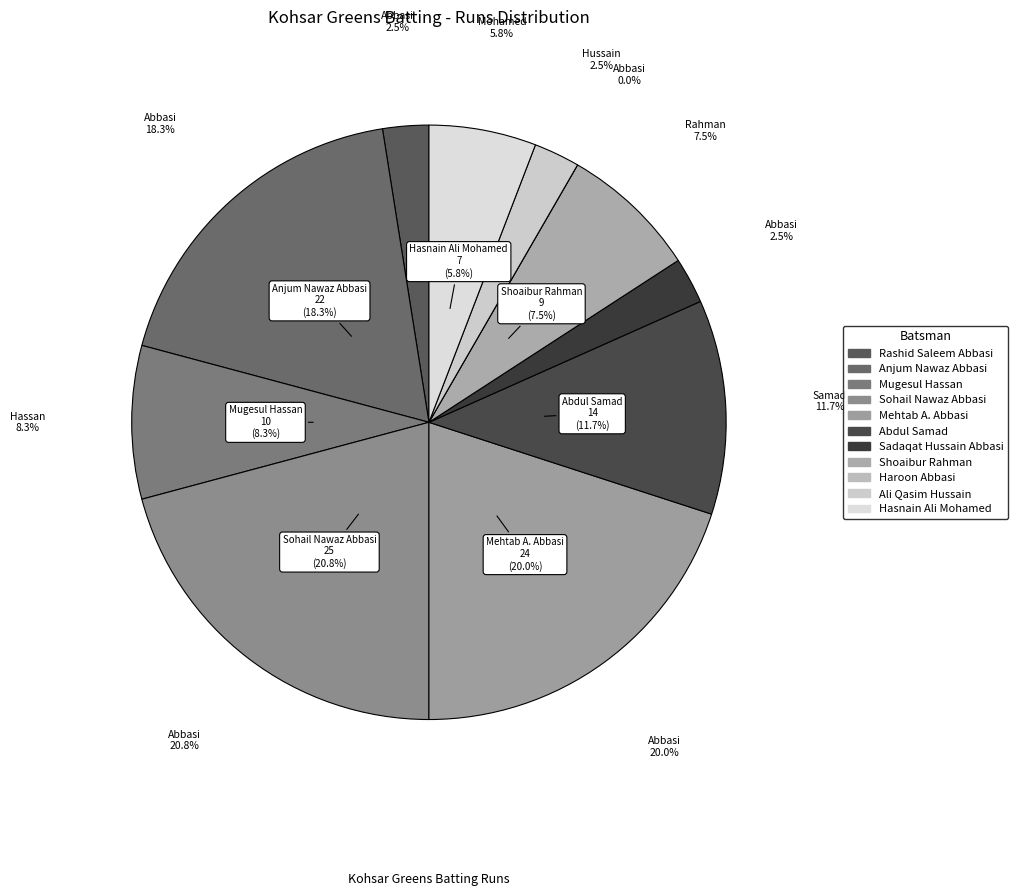

Rank the categories by value from lowest to highest.

Haroon Abbasi, Rashid Saleem Abbasi, Sadaqat Hussain Abbasi, Ali Qasim Hussain, Hasnain Ali Mohamed, Shoaibur Rahman, Mugesul Hassan, Abdul Samad, Anjum Nawaz Abbasi, Mehtab A. Abbasi, Sohail Nawaz Abbasi